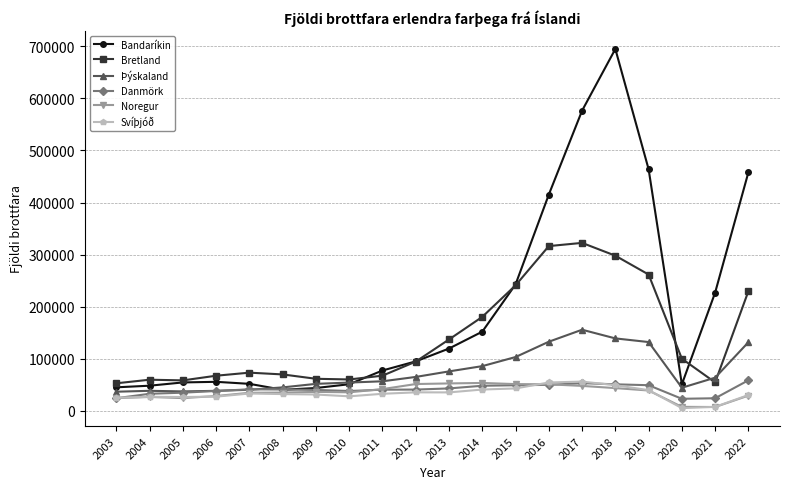

How many intersections are there between Danmörk and Bandaríkin?

2